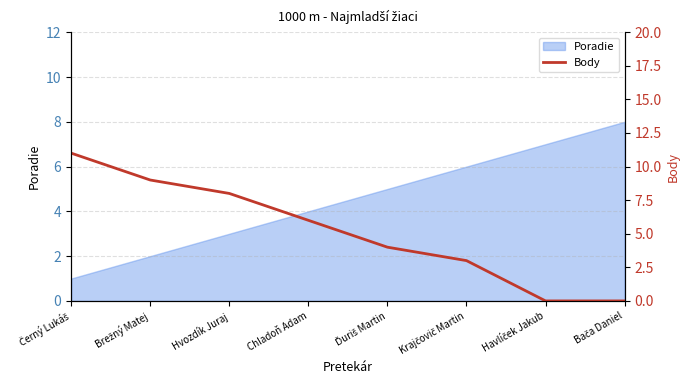

Reading left to right, list all the values displayed in this chart.

Černý Lukáš=11	Brežný Matej=9	Hvozdík Juraj=8	Chladoň Adam=6	Ďuriš Martin=4	Krajčovič Martin=3	Havlíček Jakub=0	Bača Daniel=0